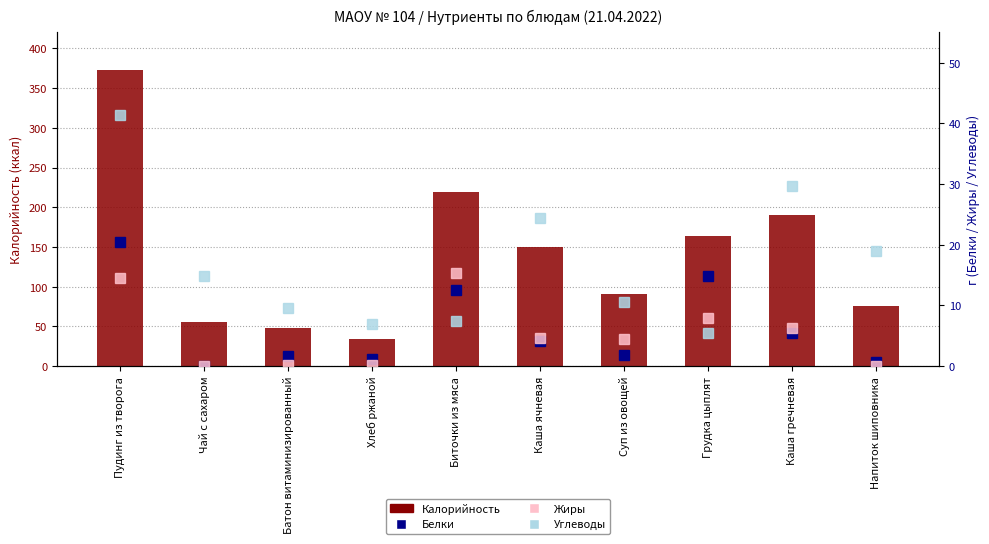

What position from the right is Каша ячневая?

5